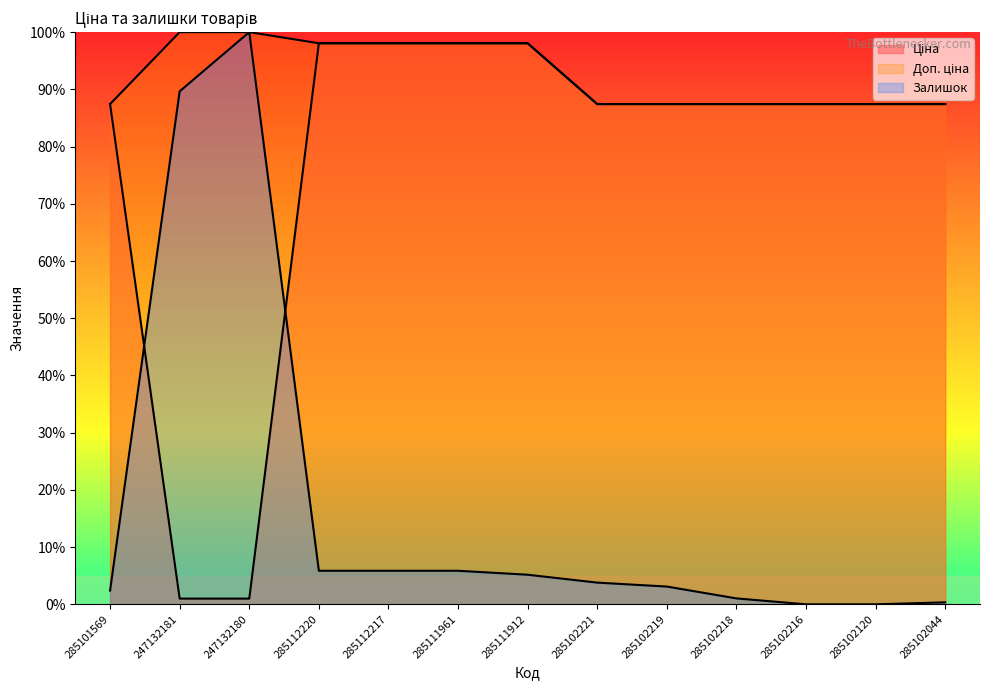

What position from the left is 285102218?

10